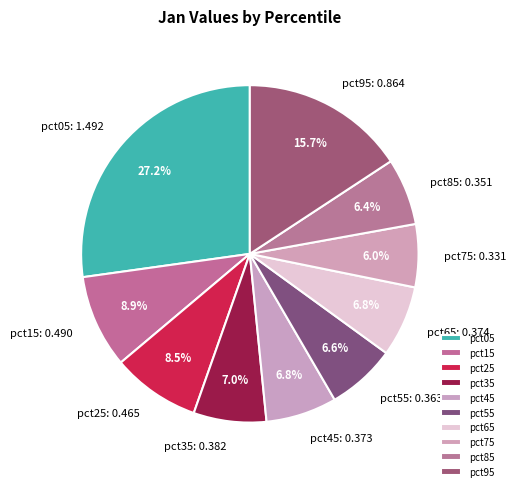

Which slice is the largest?

pct05